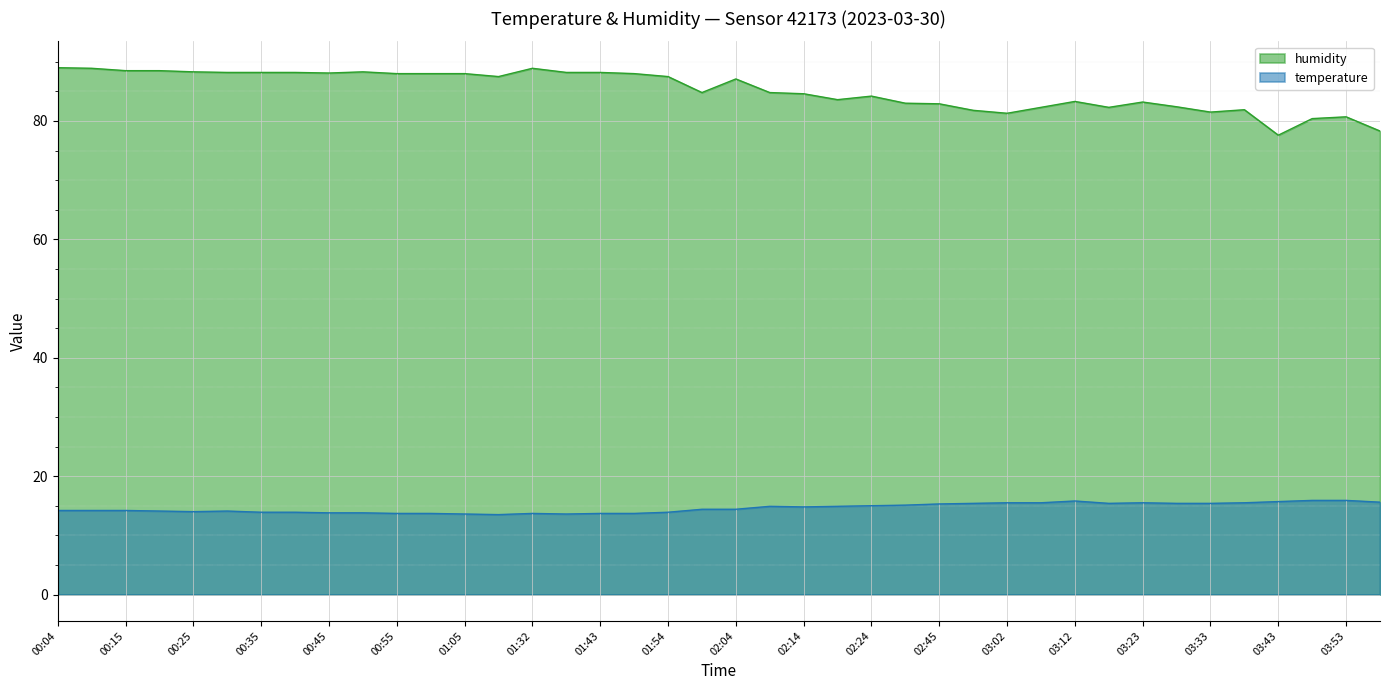

Rank the categories by humidity value from lowest to highest.

03:43, 03:58, 03:48, 03:53, 03:02, 03:33, 02:51, 03:38, 03:07, 03:17, 03:28, 02:45, 02:29, 03:23, 03:12, 02:19, 02:24, 02:14, 01:59, 02:09, 02:04, 01:10, 01:54, 00:55, 01:00, 01:05, 01:49, 00:45, 00:30, 00:35, 00:40, 01:37, 01:43, 00:25, 00:50, 00:15, 00:20, 00:10, 01:32, 00:04